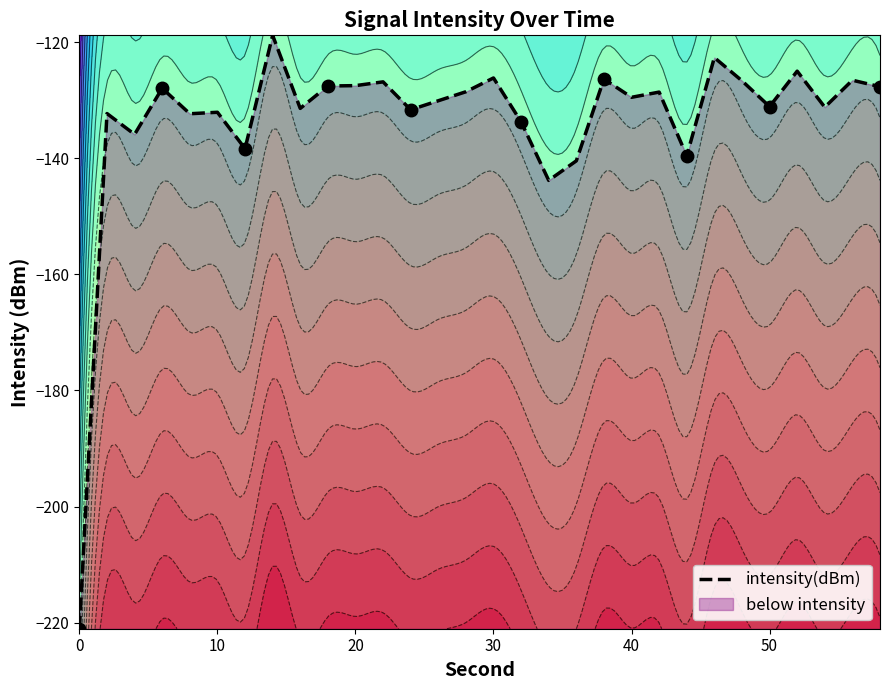

True or false: the data has more than 0 interior local peaks.

True